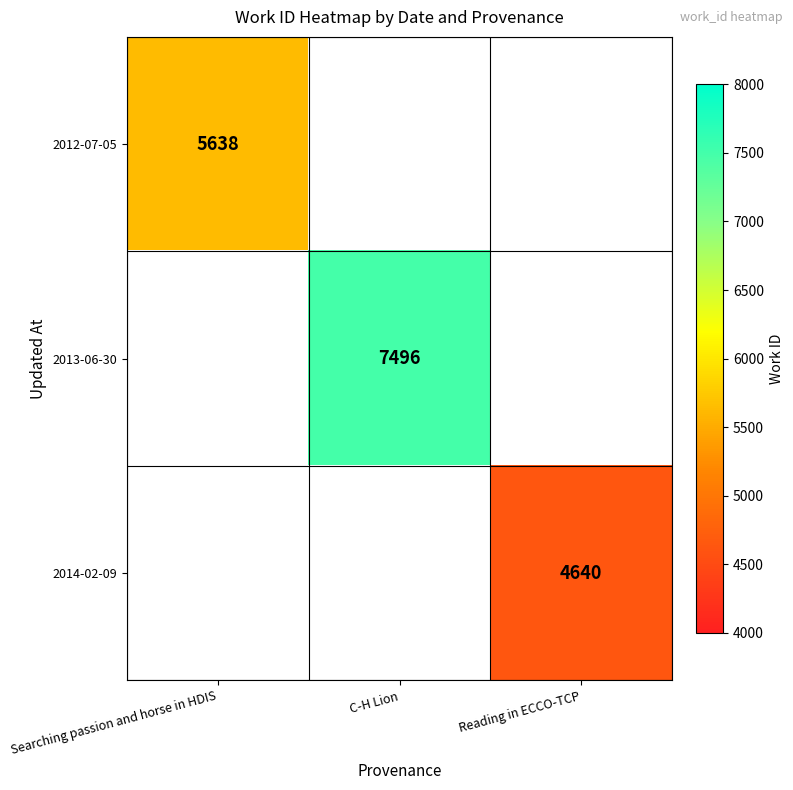

The value of 2014-02-09 at Reading in ECCO-TCP is 4640.0. True or false?

True